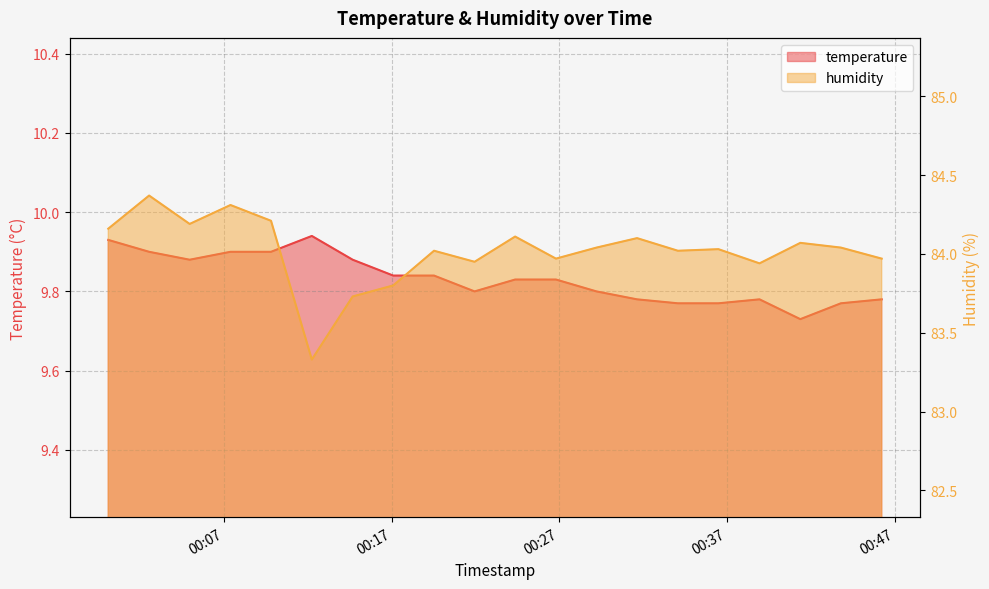

Reading right to left, transcribe all the data shown in this chart.

temperature: 9.8	9.8	9.7	9.8	9.8	9.8	9.8	9.8	9.8	9.8	9.8	9.8	9.8	9.9	9.9	9.9	9.9	9.9	9.9	9.9
humidity: 84.0	84.0	84.1	83.9	84.0	84.0	84.1	84.0	84.0	84.1	84.0	84.0	83.8	83.7	83.3	84.2	84.3	84.2	84.4	84.2